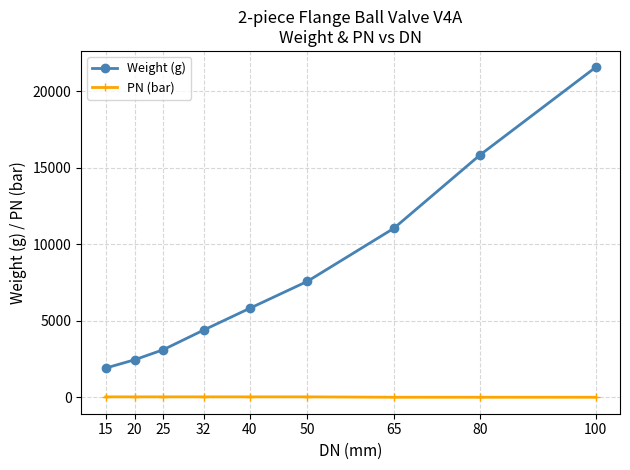

How many lines are shown in the chart?

2